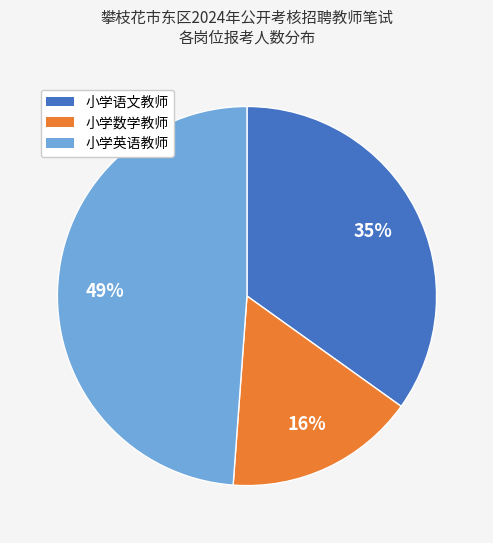

Rank the categories by value from lowest to highest.

小学数学教师, 小学语文教师, 小学英语教师